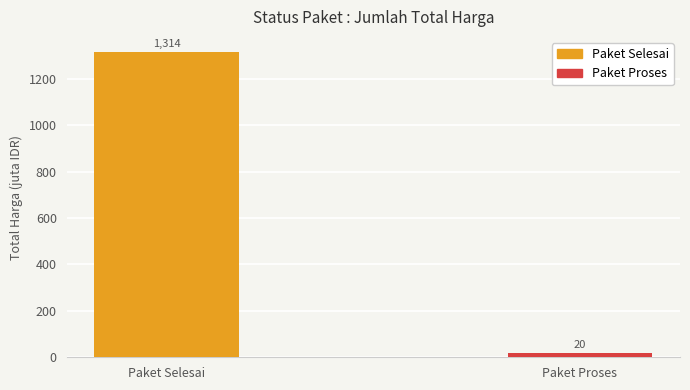

What is the label of the 2nd bar from the right?

Paket Selesai